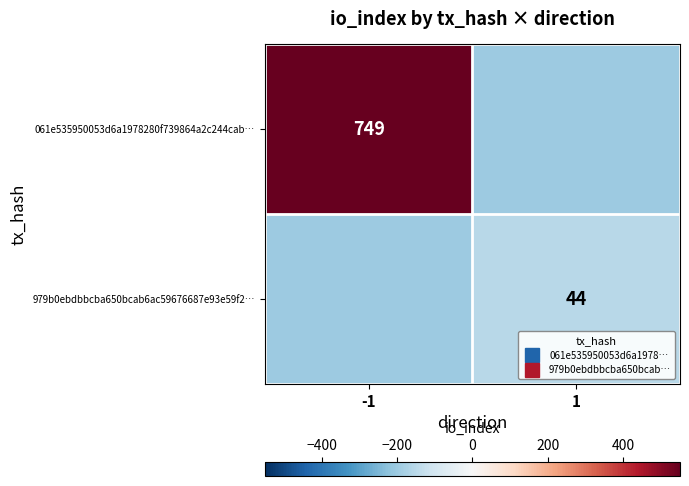

Which series changed the most between -1 and 1?

061e535950053d6a1978280f739864a2c244cab…